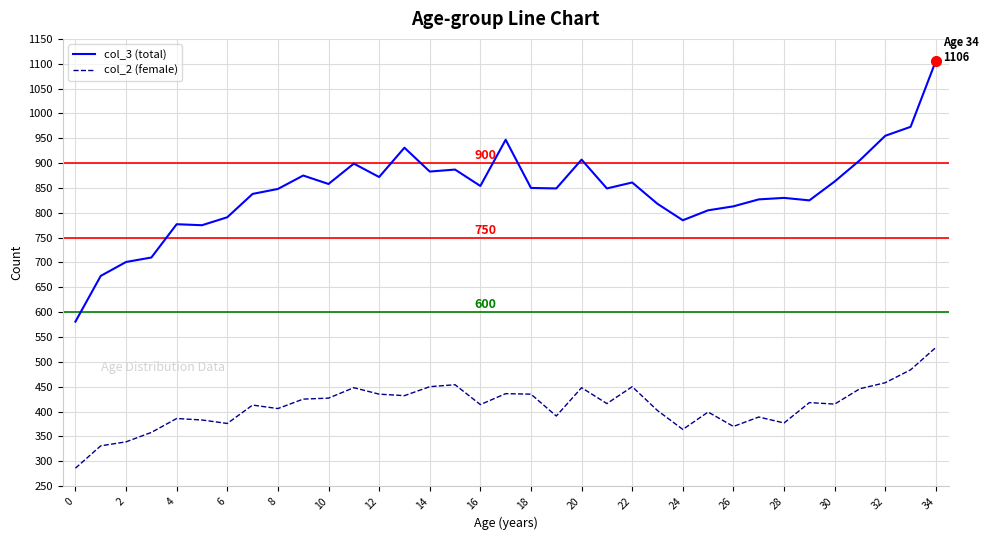

Which series has the largest total across all categories?

col_3 (total)